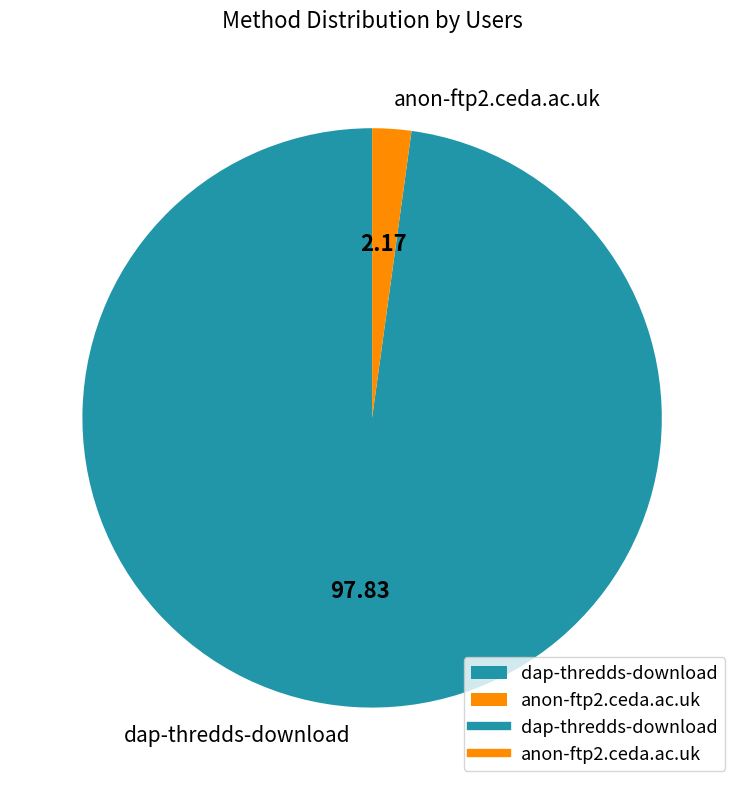

Which has a higher value, dap-thredds-download or anon-ftp2.ceda.ac.uk?

dap-thredds-download